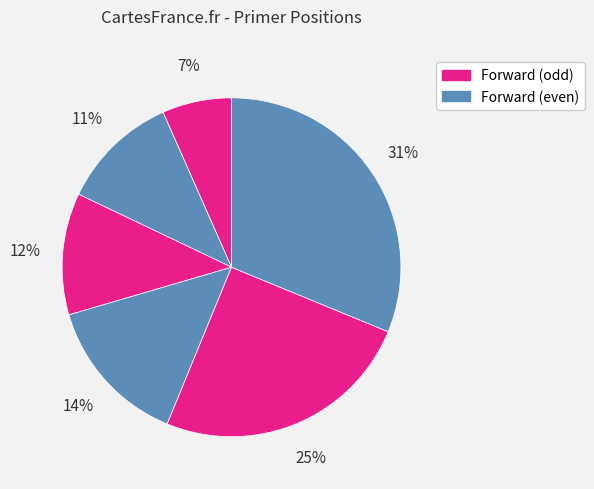

How many segments does this pie chart have?

6